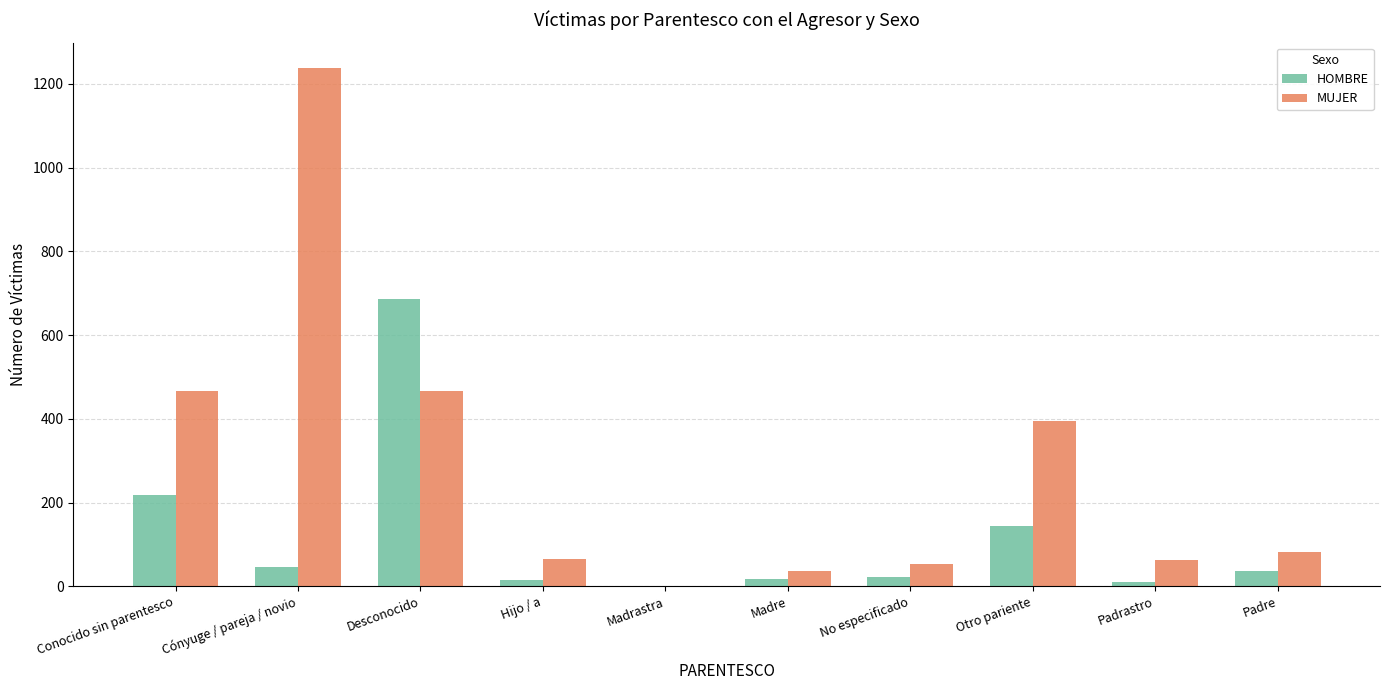

Does the chart contain stacked bars?

No